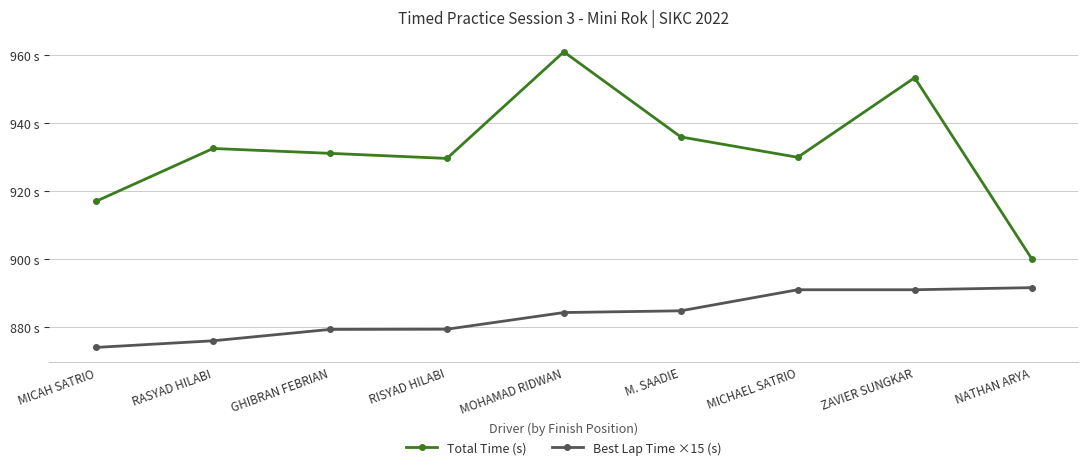

The Best Lap Time ×15 (s) series shows 333.8 at RASYAD HILABI. True or false?

False